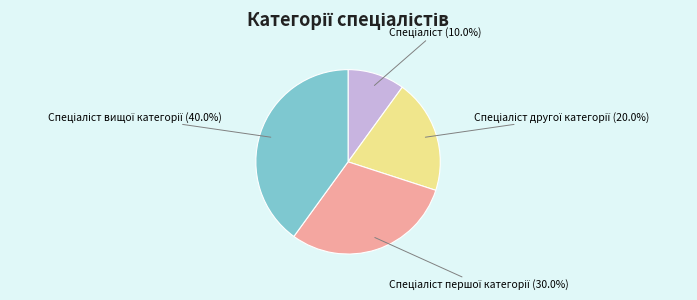

Does any single category account for the majority?

No